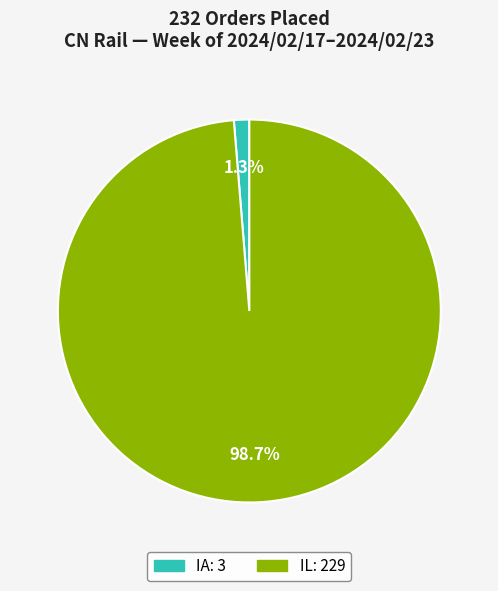

How many segments does this pie chart have?

2